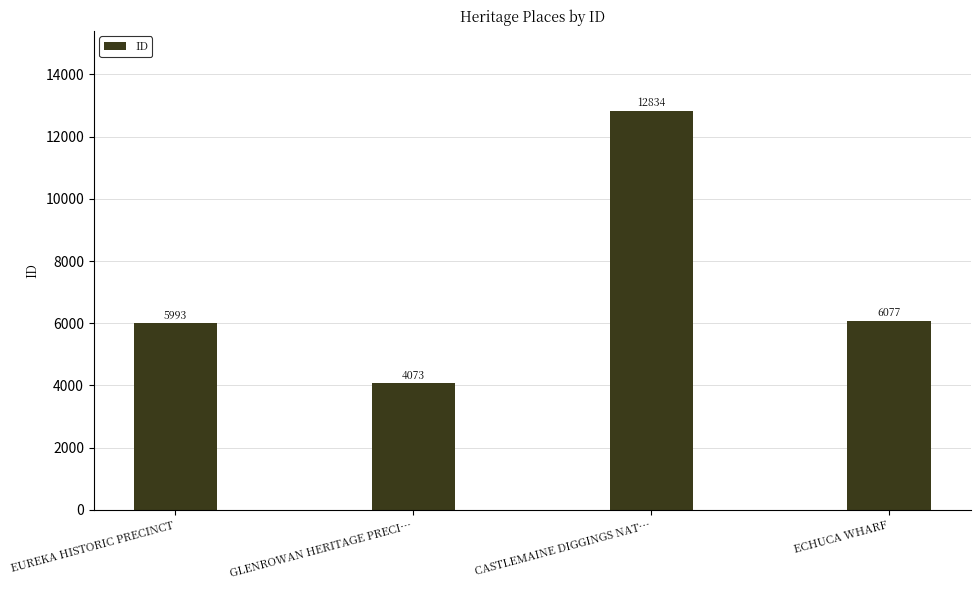

The value at EUREKA HISTORIC PRECINCT is 5993. True or false?

True